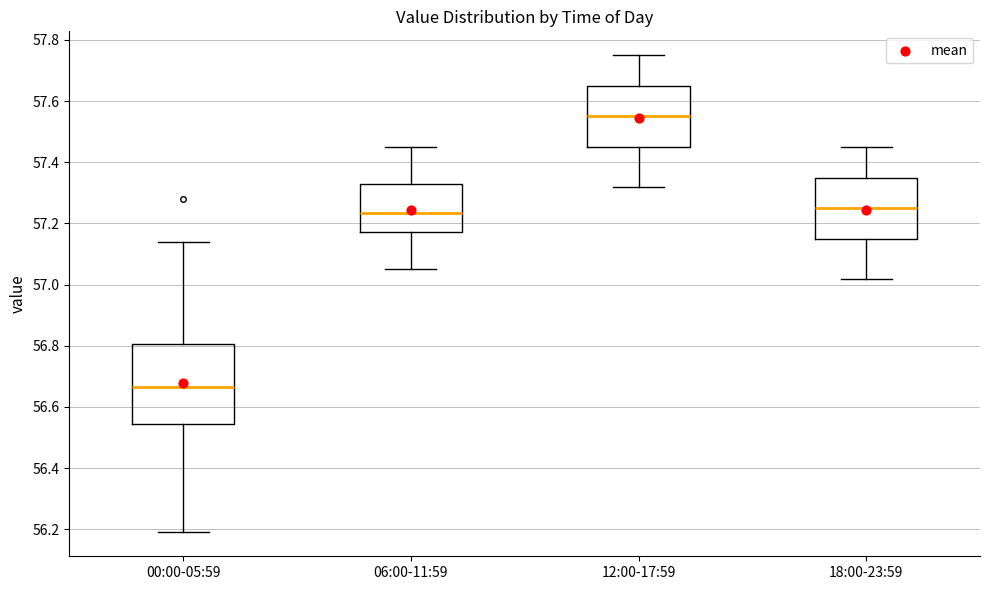

Reading left to right, read every box against the y-axis: the position of its median line, the range the box covers, and the ends of its whiskers. The values are not printed on the chart, so give them approximately, as read against the axis.

00:00-05:59: median 56.66, box 56.54 to 56.80, whiskers 56.20 to 57.14
06:00-11:59: median 57.24, box 57.18 to 57.34, whiskers 57.06 to 57.46
12:00-17:59: median 57.56, box 57.46 to 57.66, whiskers 57.32 to 57.76
18:00-23:59: median 57.26, box 57.16 to 57.36, whiskers 57.02 to 57.46